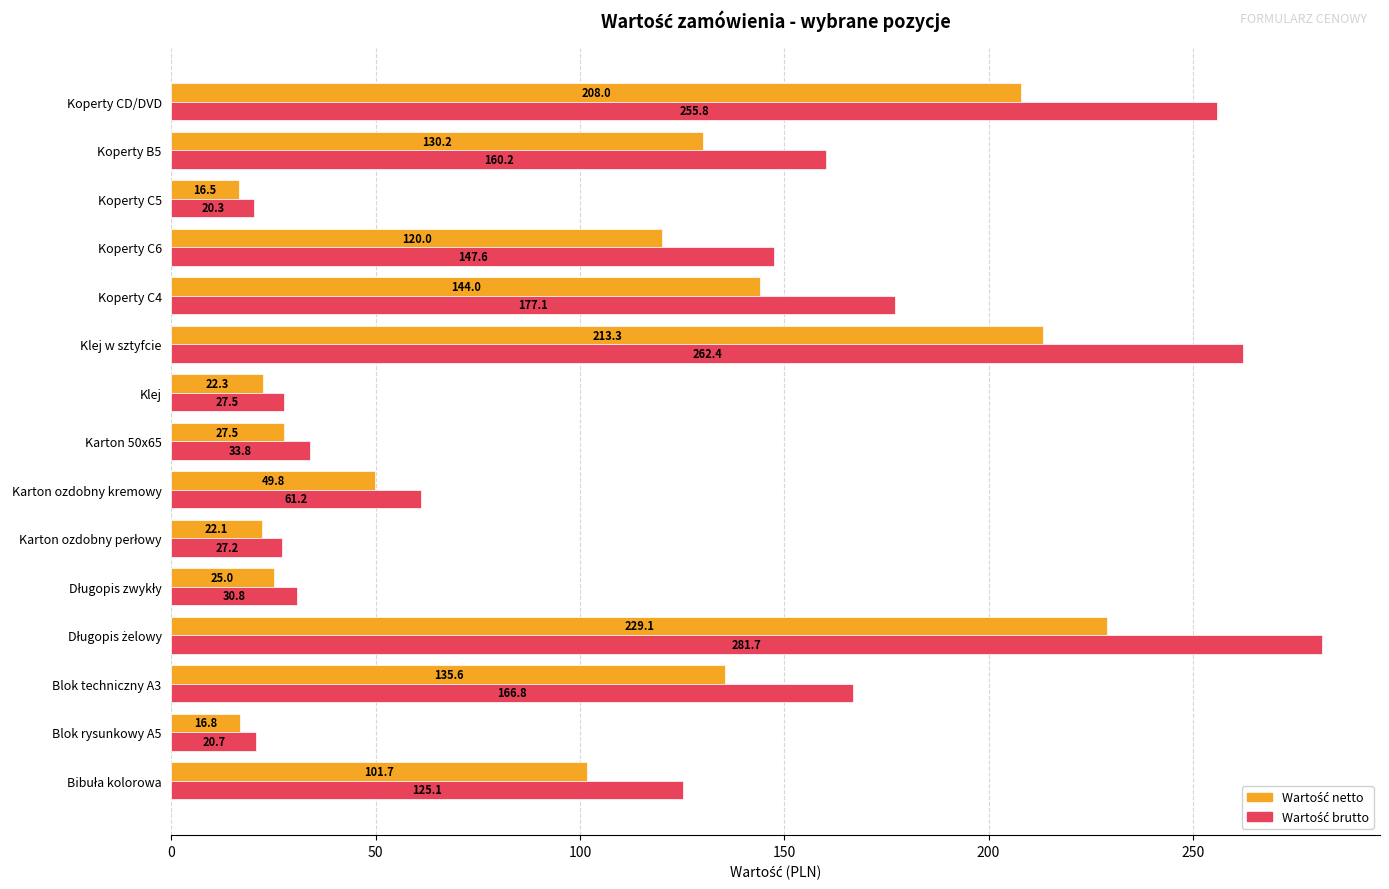

Which category has the lowest value across all series?

Koperty C5